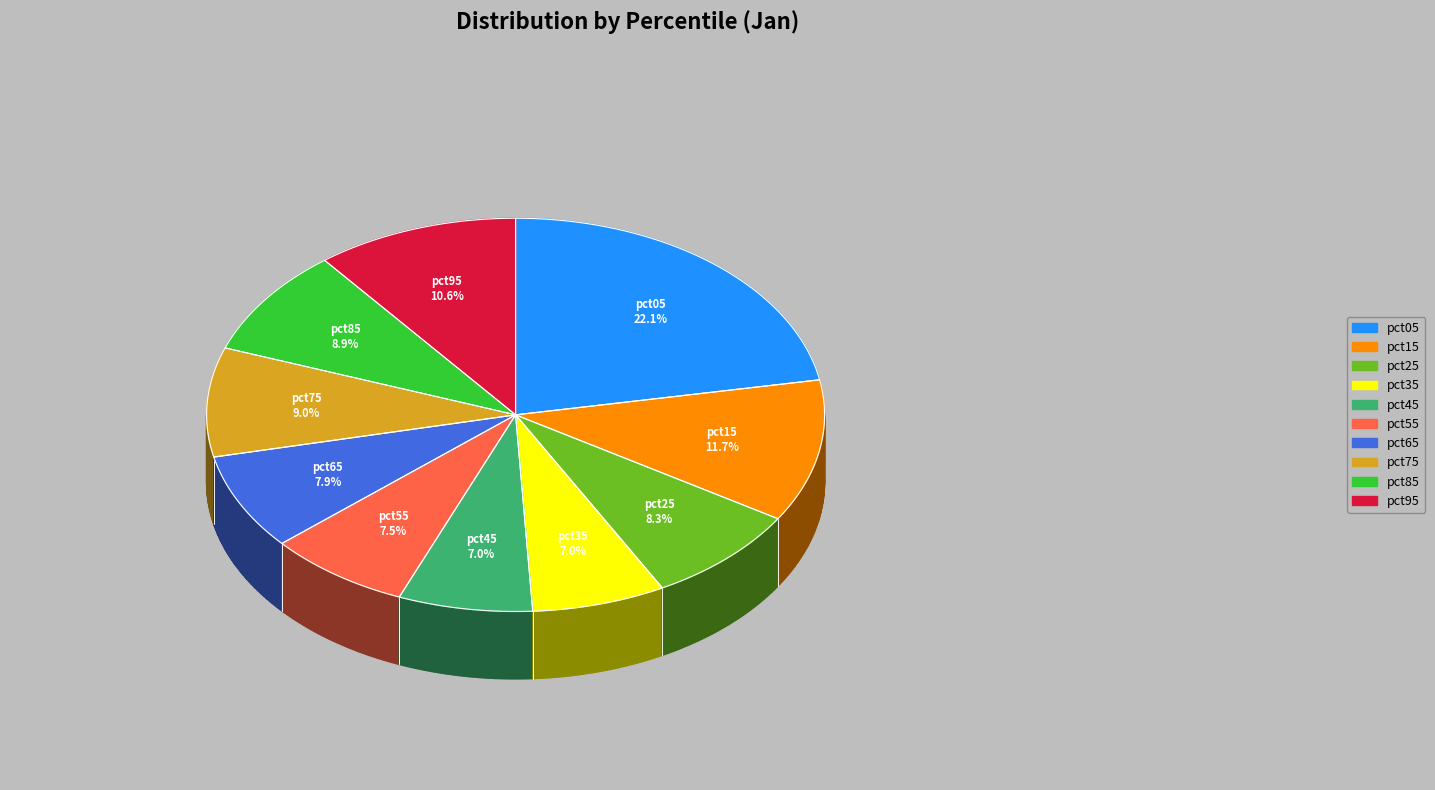

How many segments does this pie chart have?

10